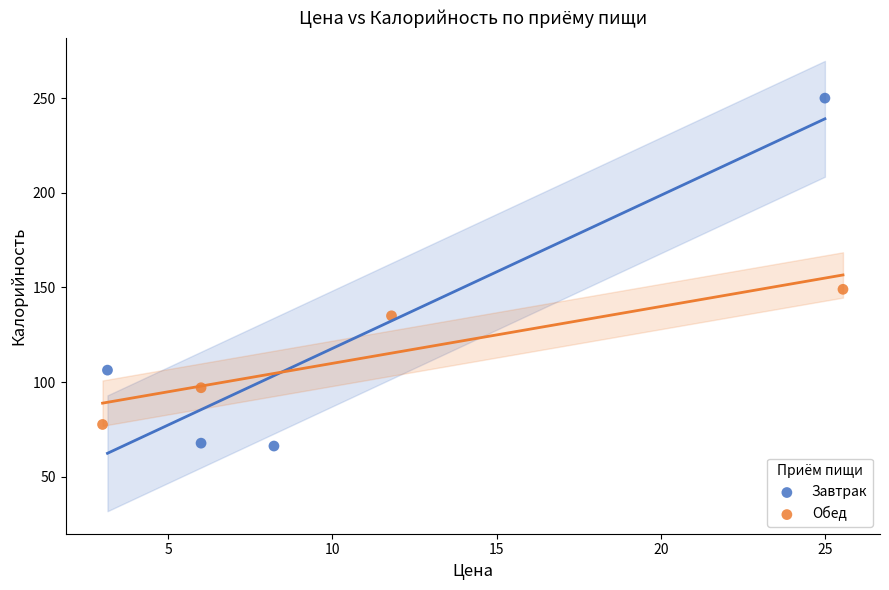

Which series contains the highest Y value?

Завтрак